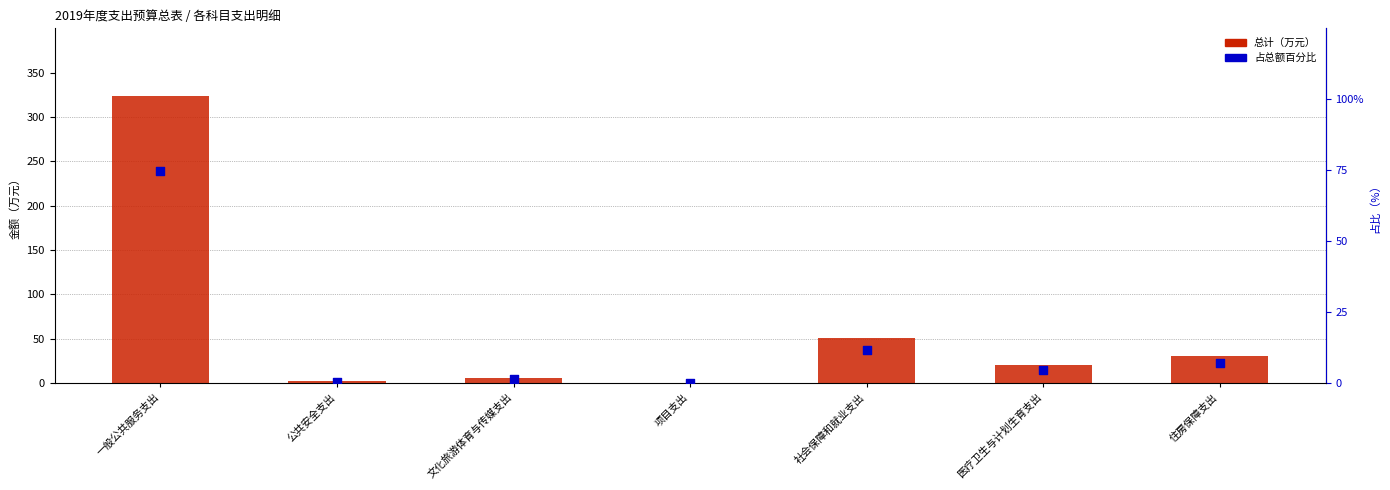

At which category is the sum across all series the highest?

一般公共服务支出